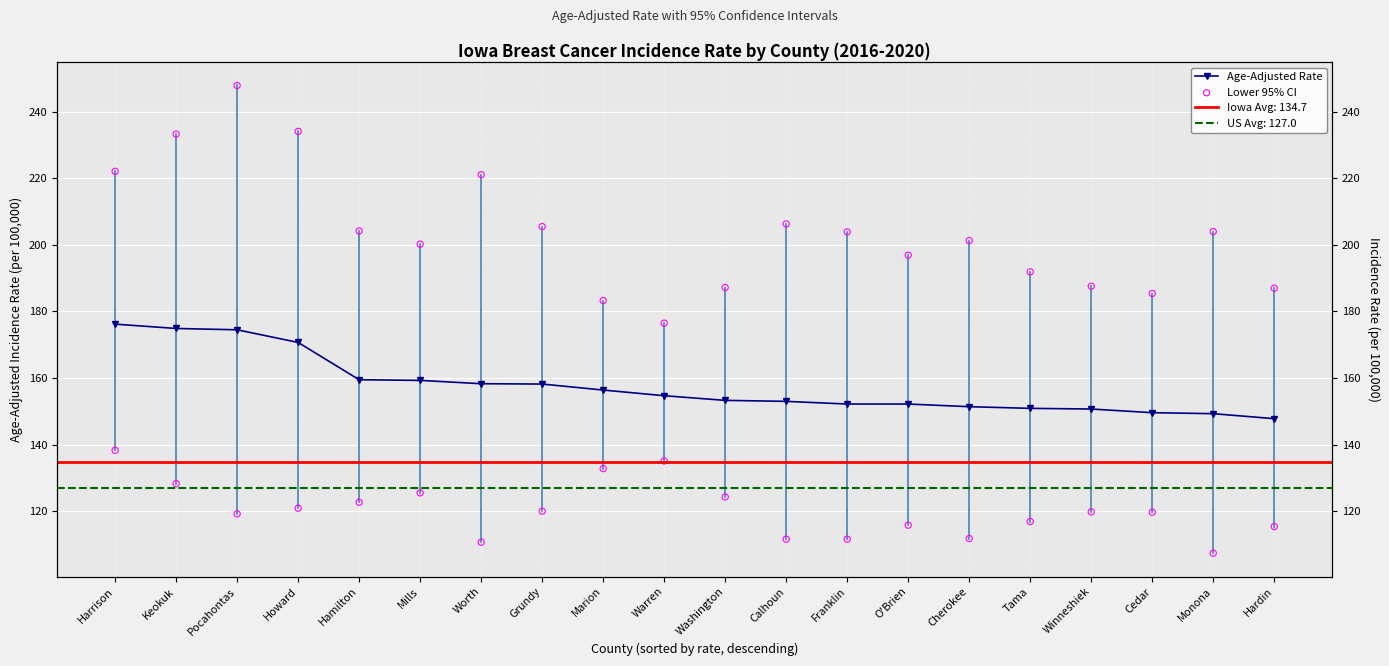

Which series has the largest total across all categories?

Age-Adjusted Rate